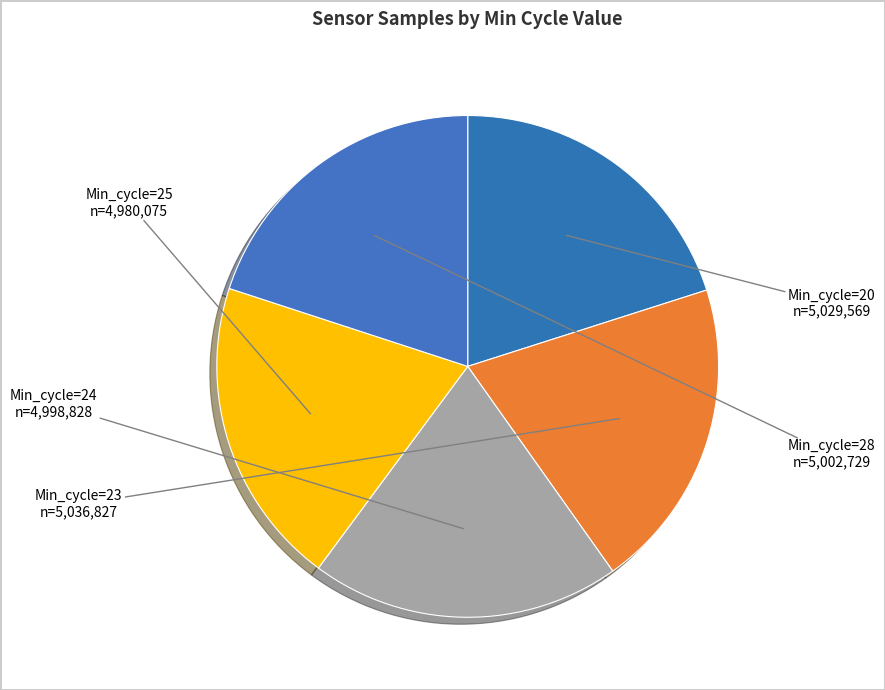

What is the ratio of the value at Min_cycle=23 to the value at Min_cycle=25?

1.0